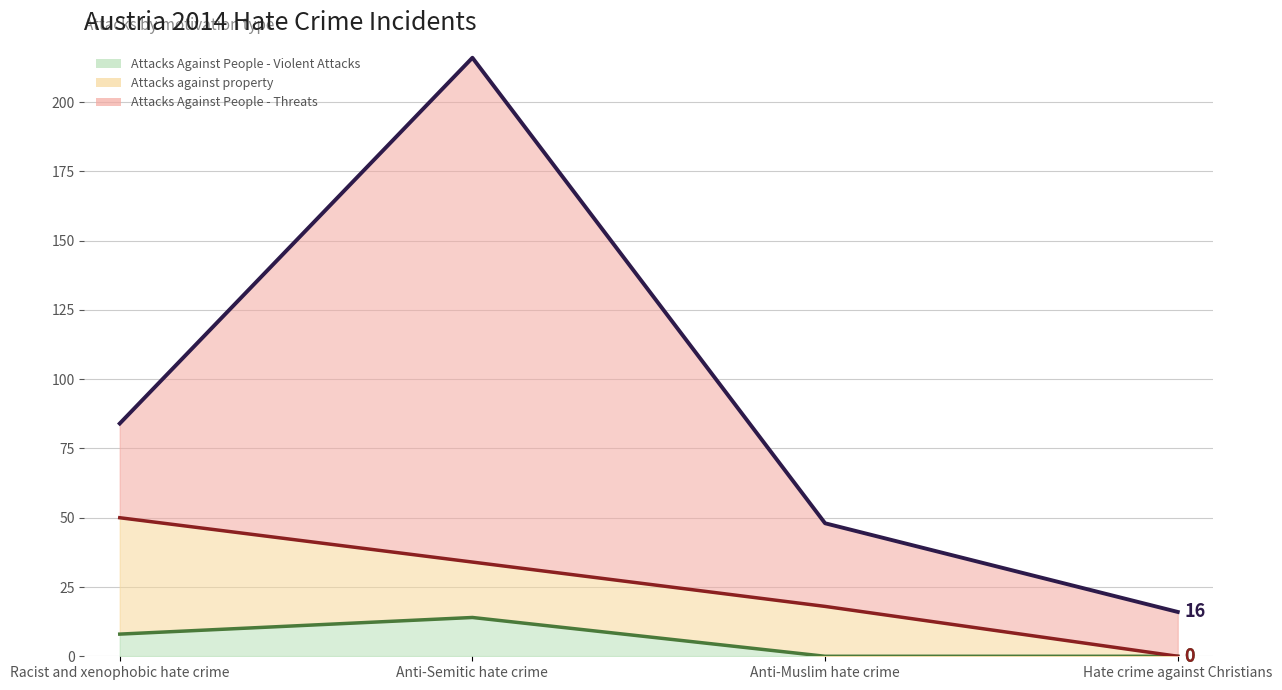

Where does the Attacks Against People - Threats series first go above 8?

Anti-Semitic hate crime